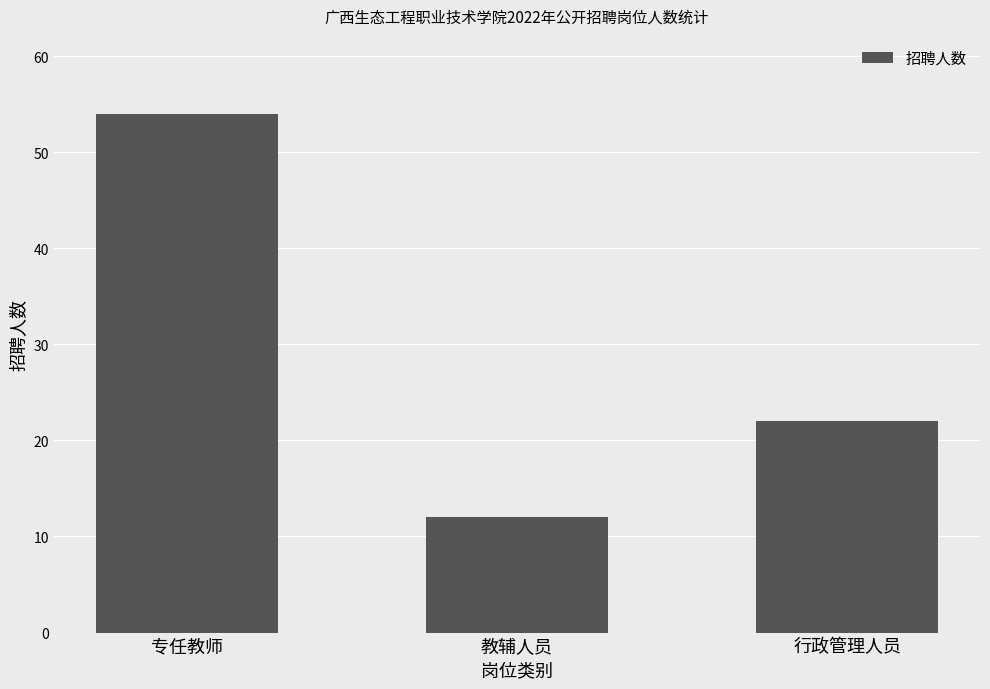

How many values are between 12 and 54?

3